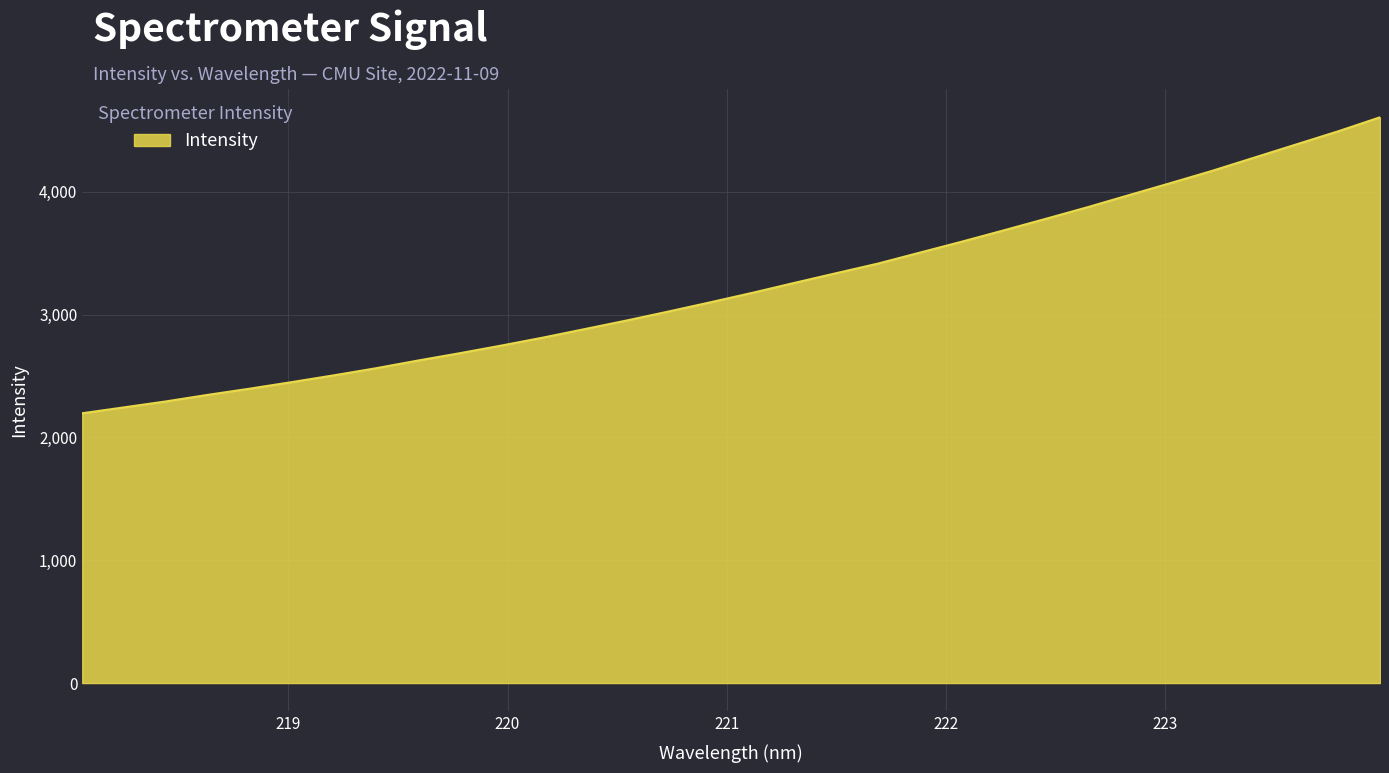

What is the maximum value shown in the chart?

4606.2